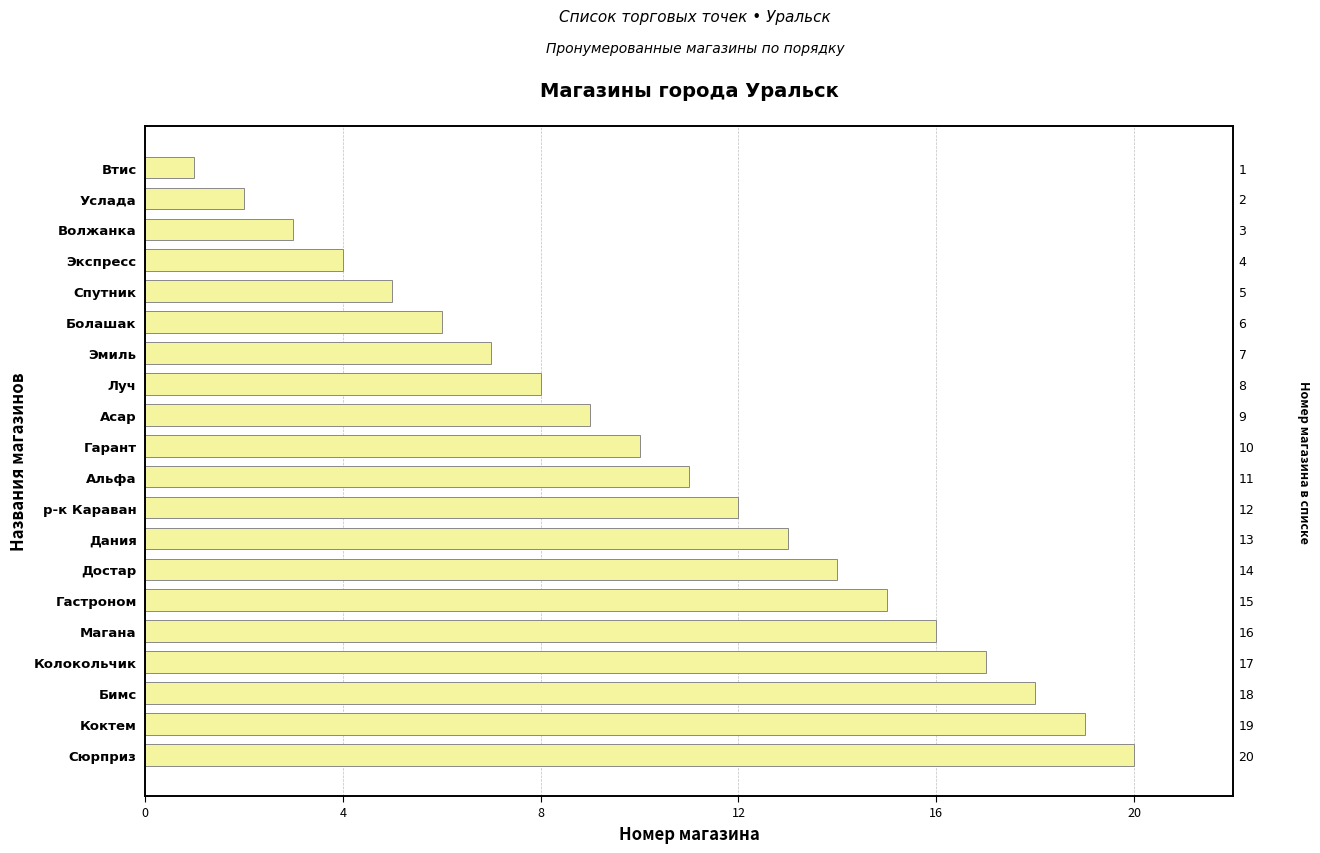

What is the smallest value displayed?

1